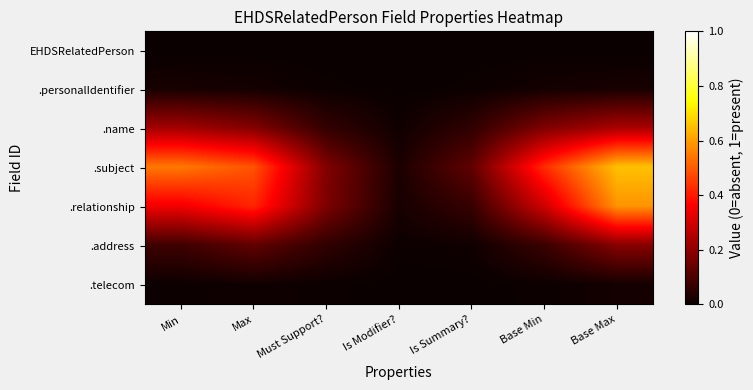

What is the total value across all series at Max?

1.2